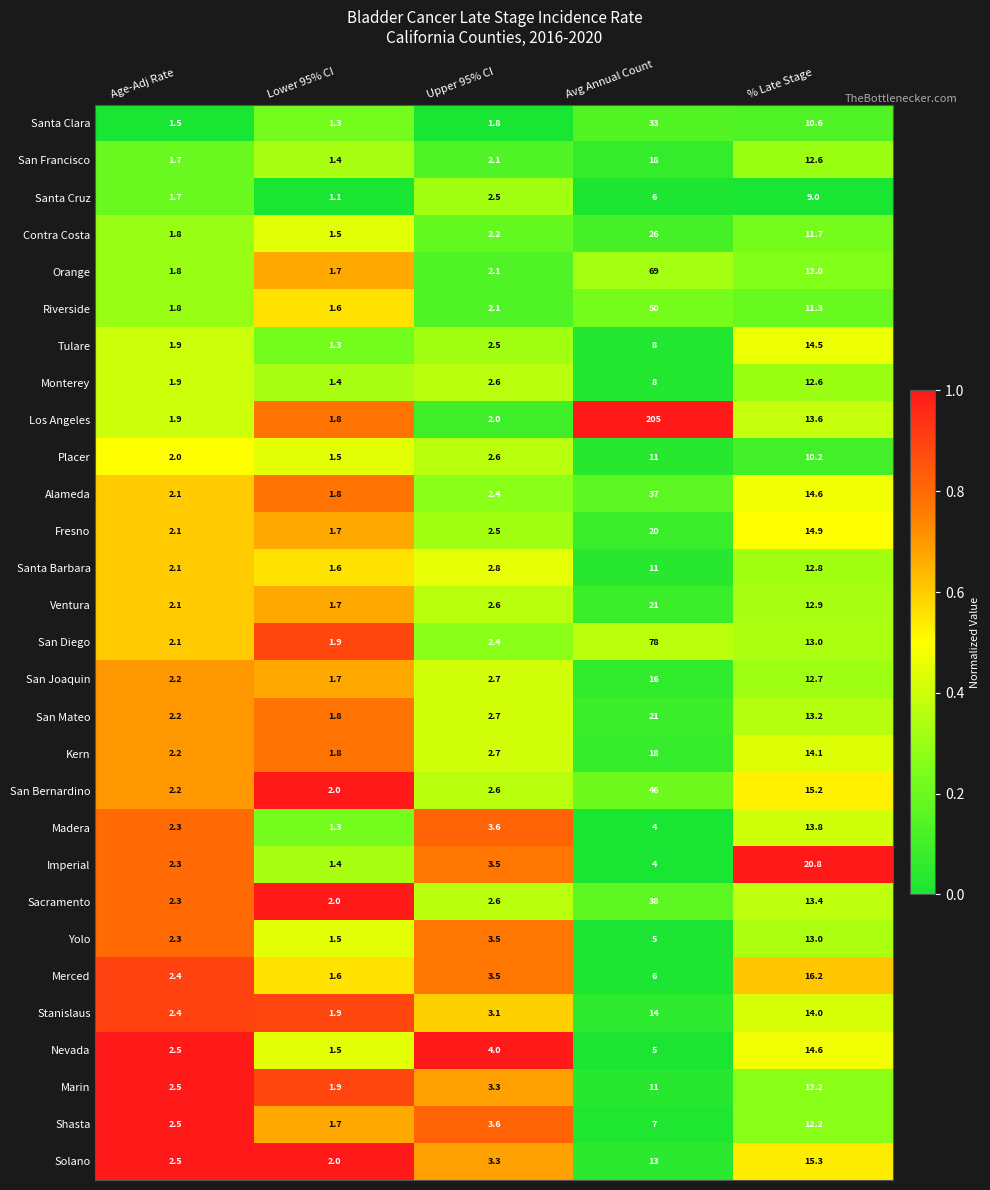

What is the approximate value of Santa Barbara at Age-Adj Rate?

2.1